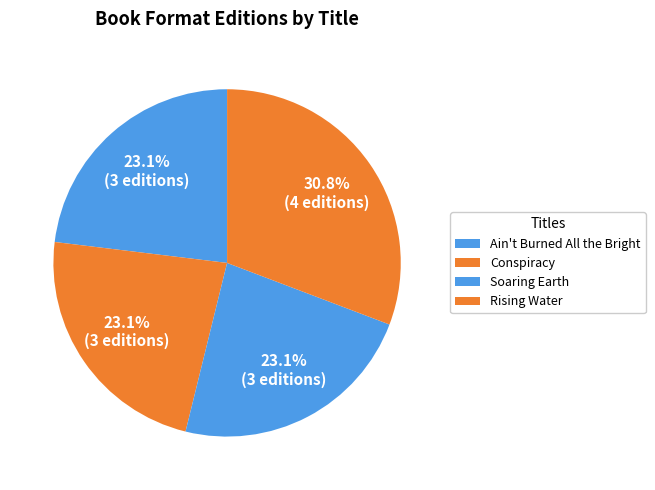

Is Ain't Burned All the Bright the majority of the pie?

No